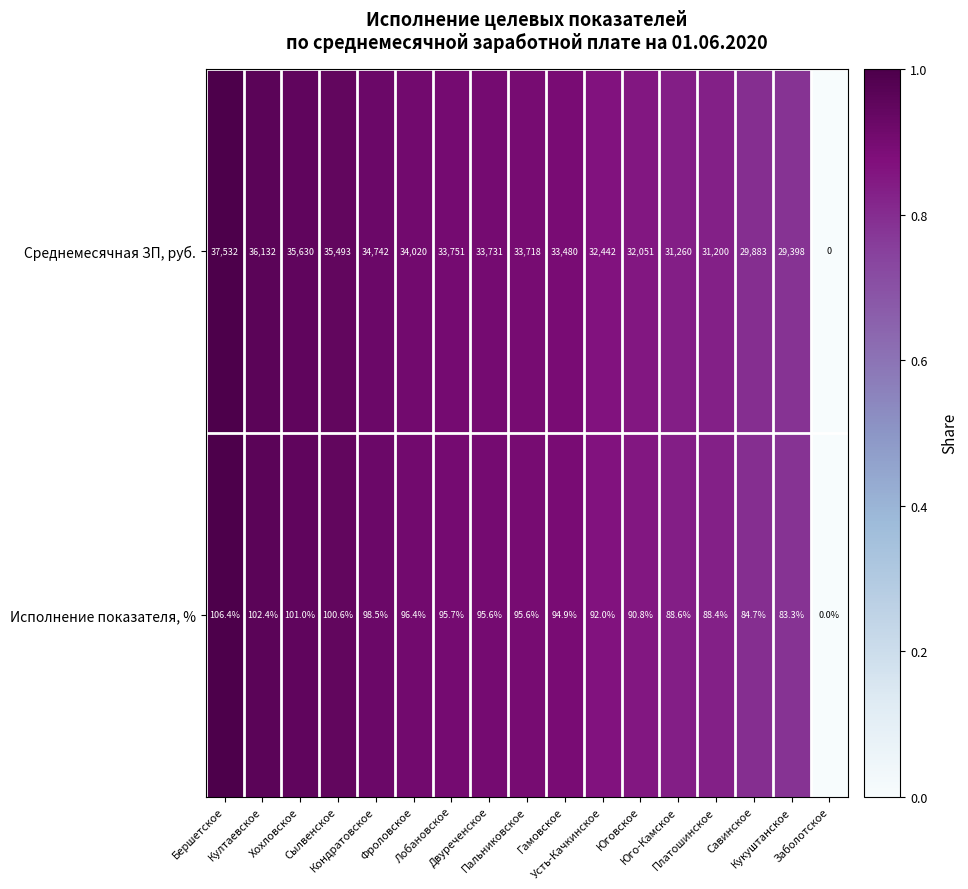

What is the average value of the Среднемесячная ЗП, руб. series?

31439.0